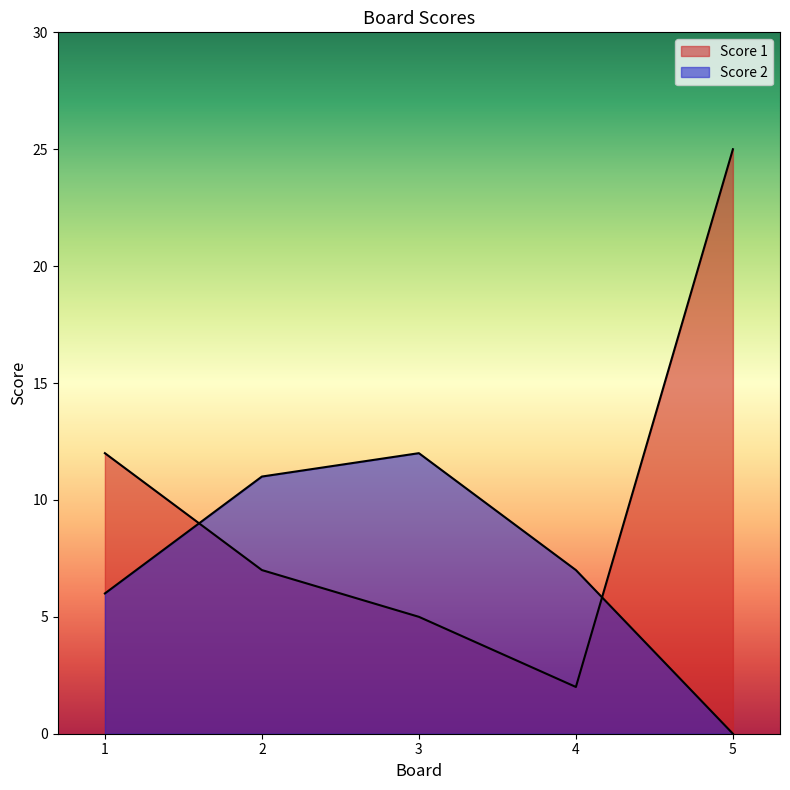

Reading left to right, transcribe all the data shown in this chart.

Score 1: 12	7	5	2	25
Score 2: 6	11	12	7	0